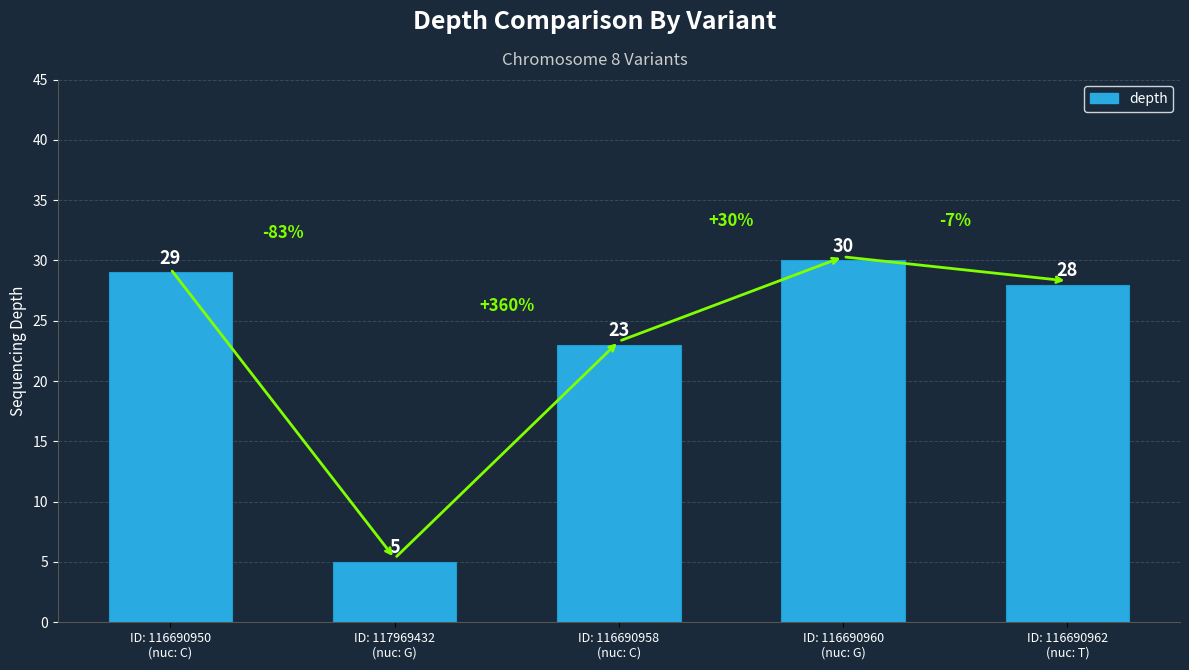

Rank the categories by value from highest to lowest.

ID: 116690960
(nuc: G), ID: 116690950
(nuc: C), ID: 116690962
(nuc: T), ID: 116690958
(nuc: C), ID: 117969432
(nuc: G)